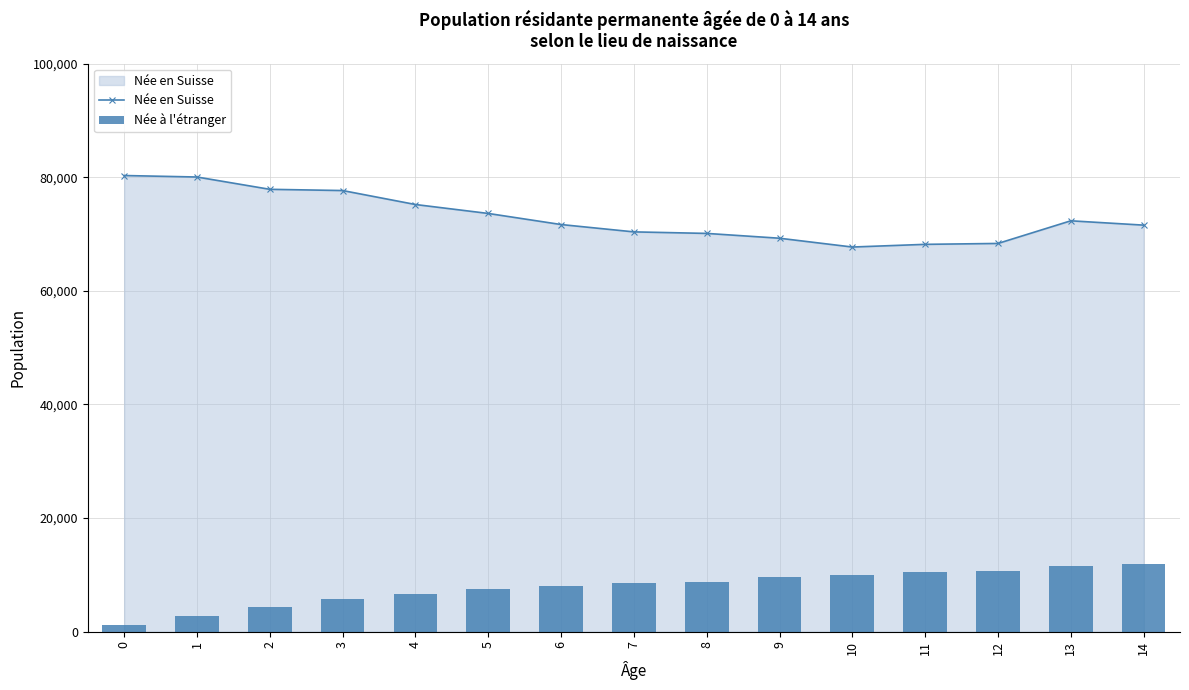

What is the difference between the highest and lowest values at 12?

57605